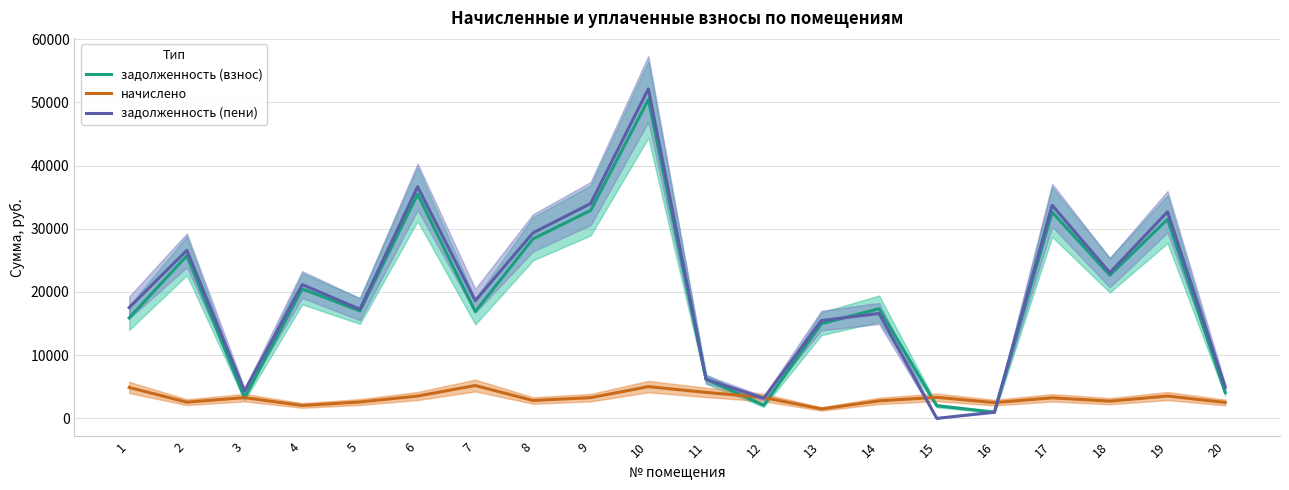

At which label does задолженность (взнос) first exceed 17347?

2